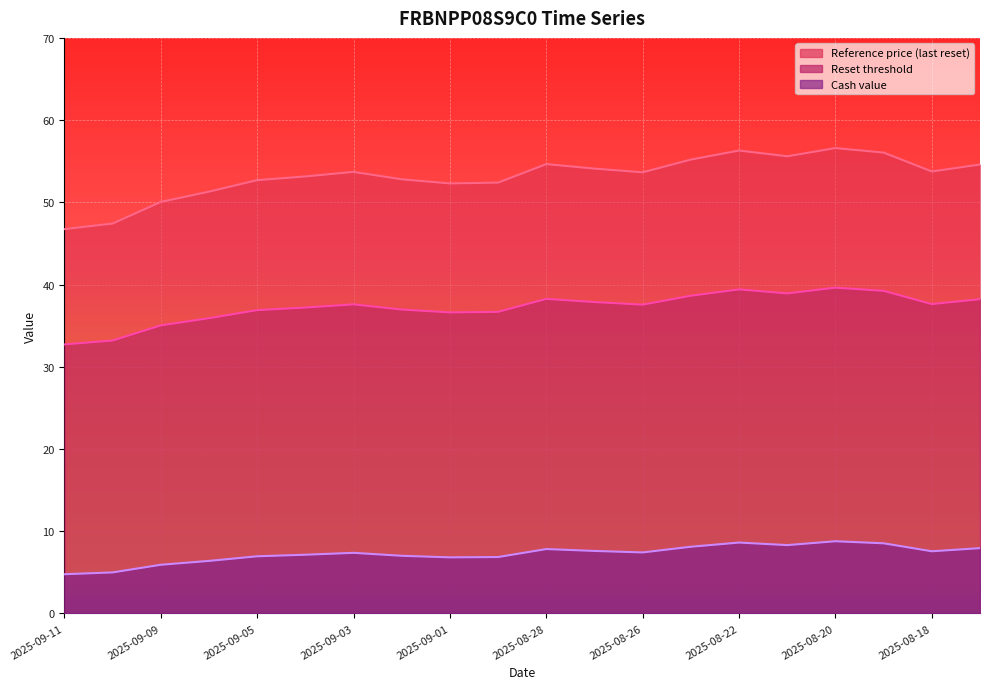

Which has a higher value, 2025-08-21 or 2025-09-04?

2025-08-21